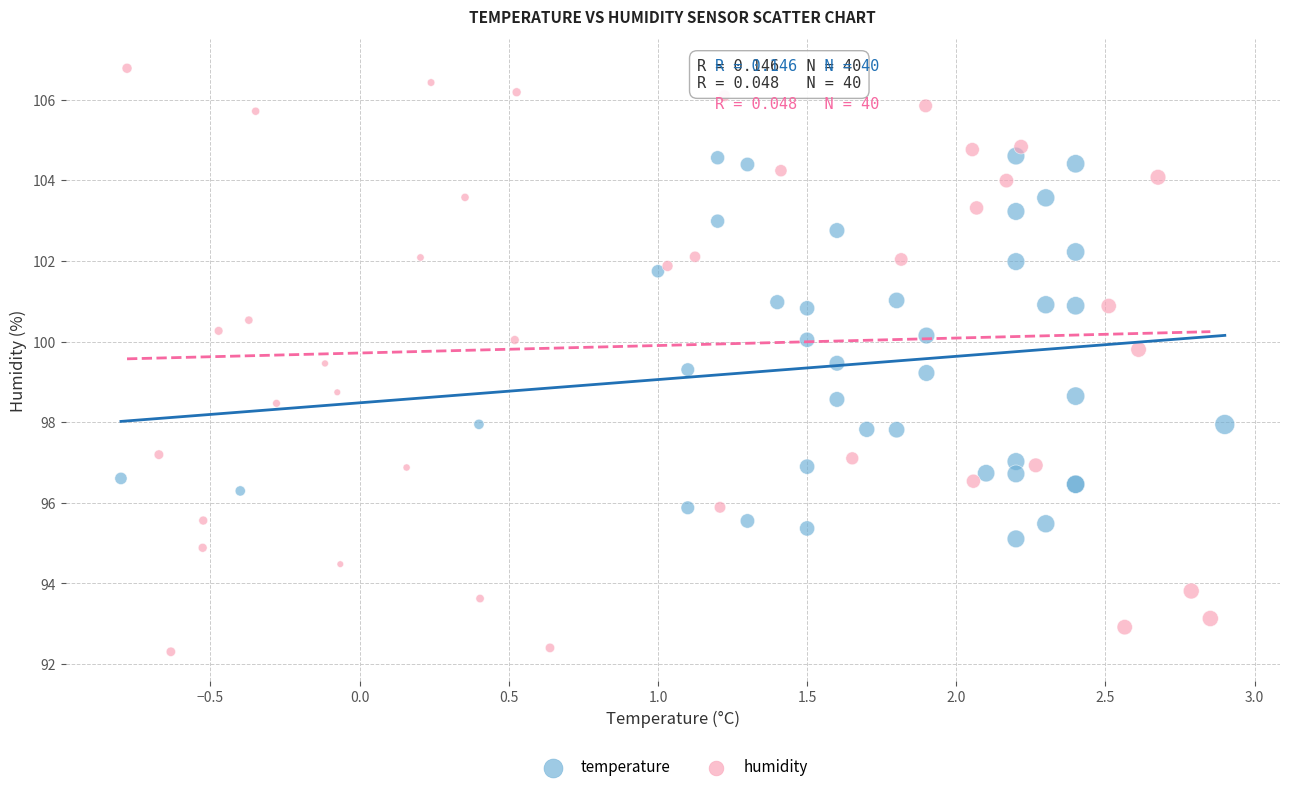

Which series contains the lowest Y value?

humidity